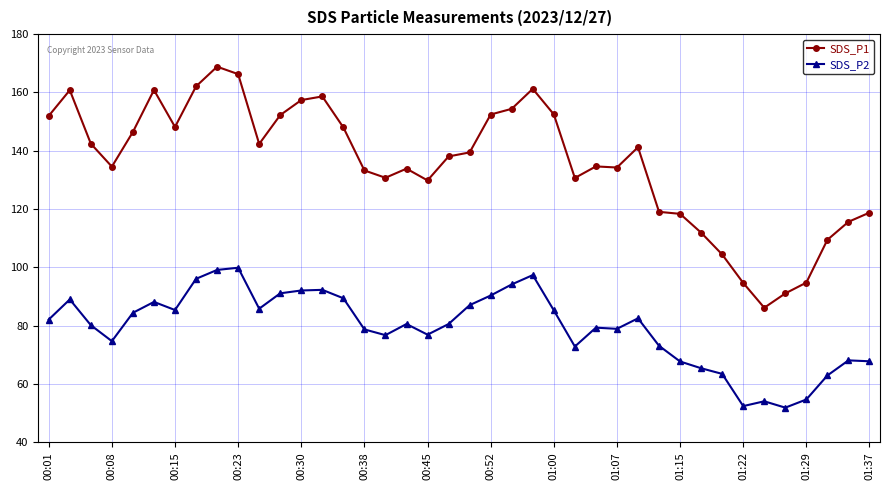

Which series has the widest spread of values?

SDS_P1